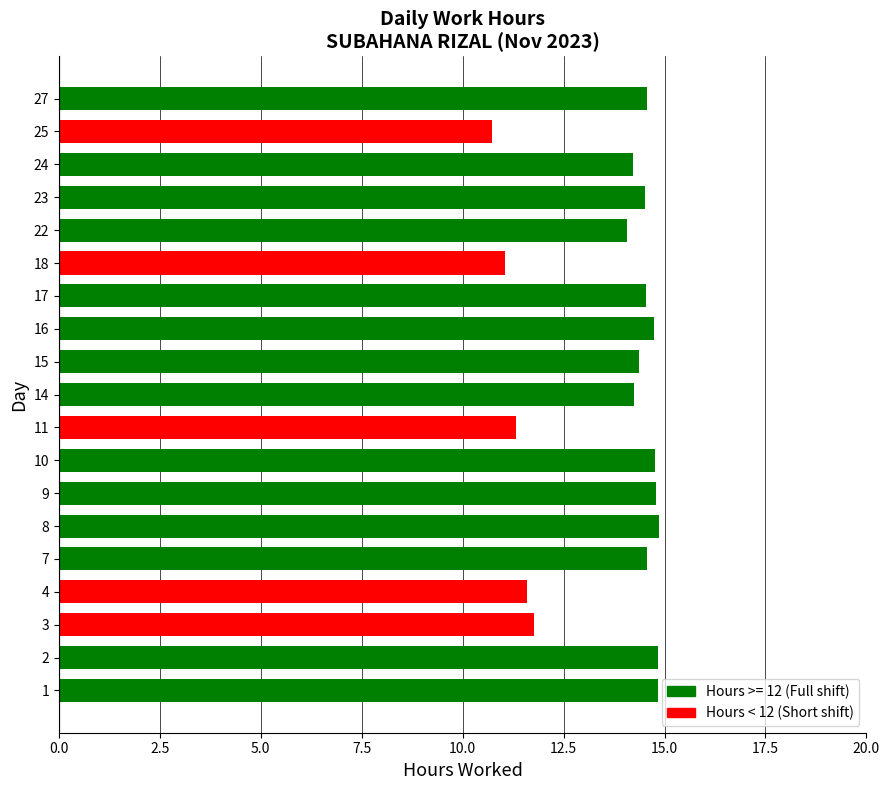

What is the sum of the values at 15 and 4?

26.0